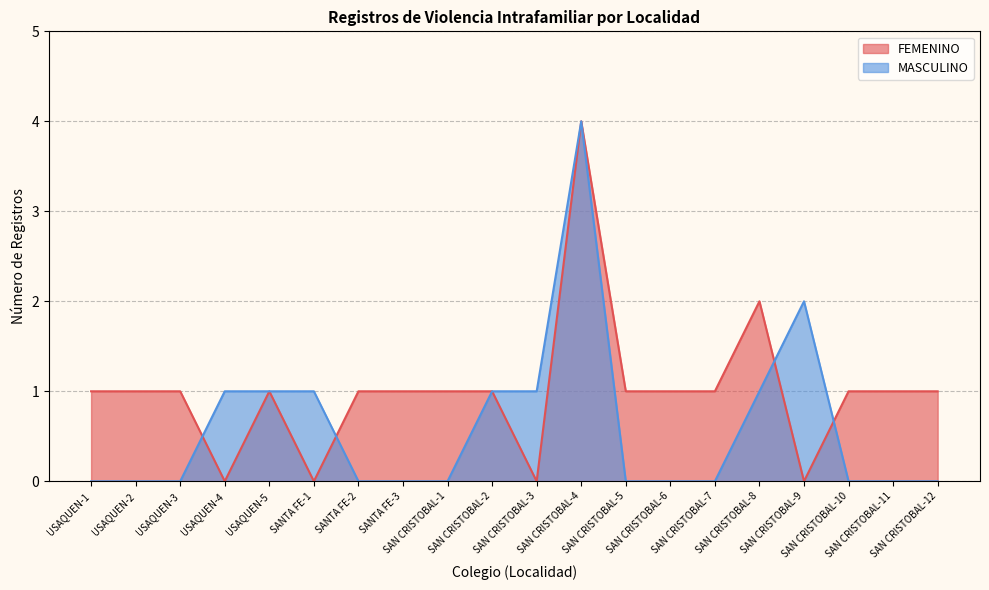

Count the MASCULINO values in the range 0 to 1.

18